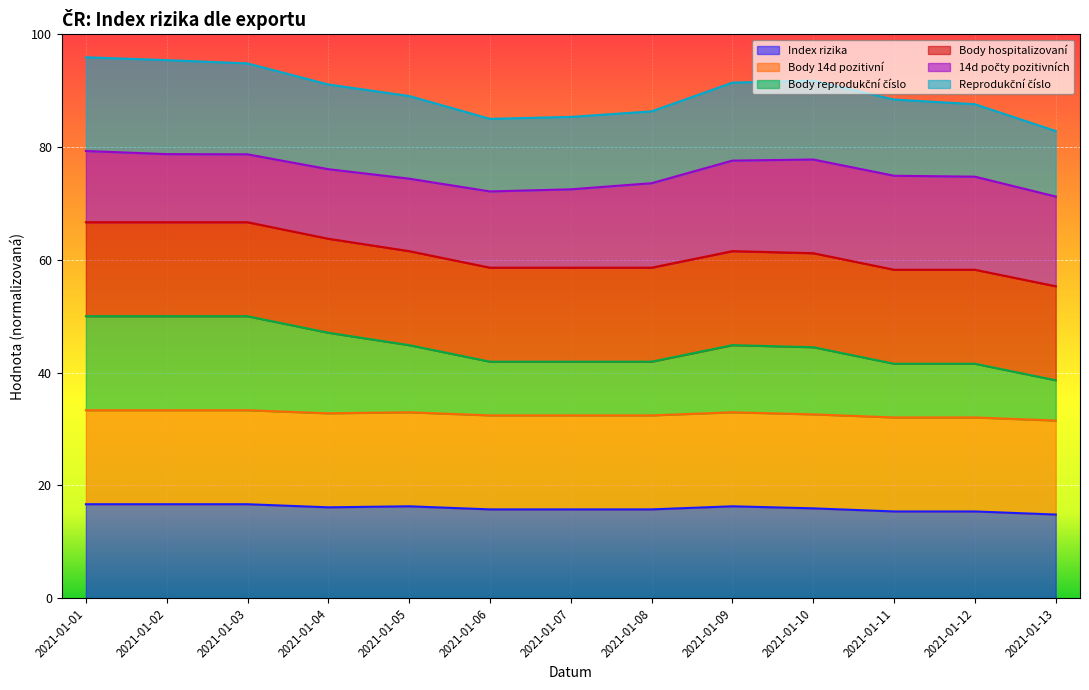

At which category is the sum across all series the highest?

2021-01-01